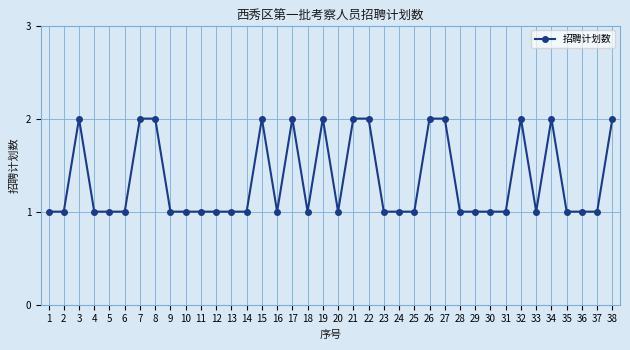

How many distinct data groups are displayed?

1